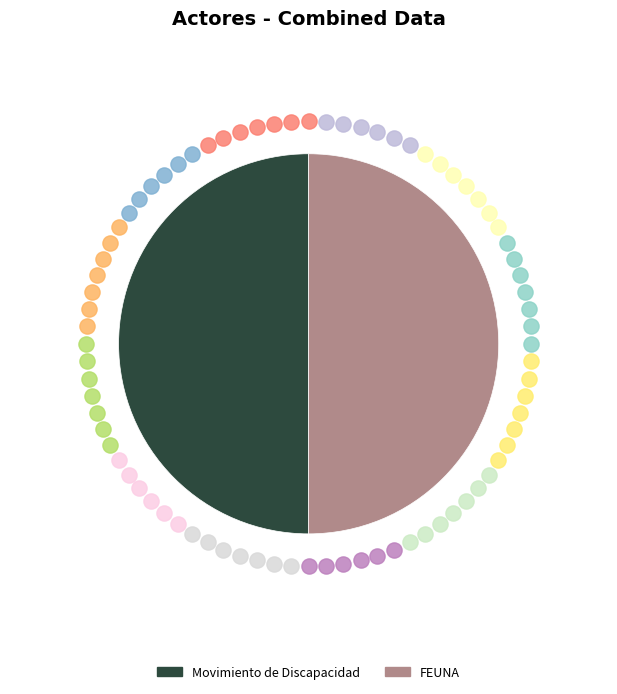

To the nearest percent, what percentage of the pie is Movimiento de Discapacidad?

50%